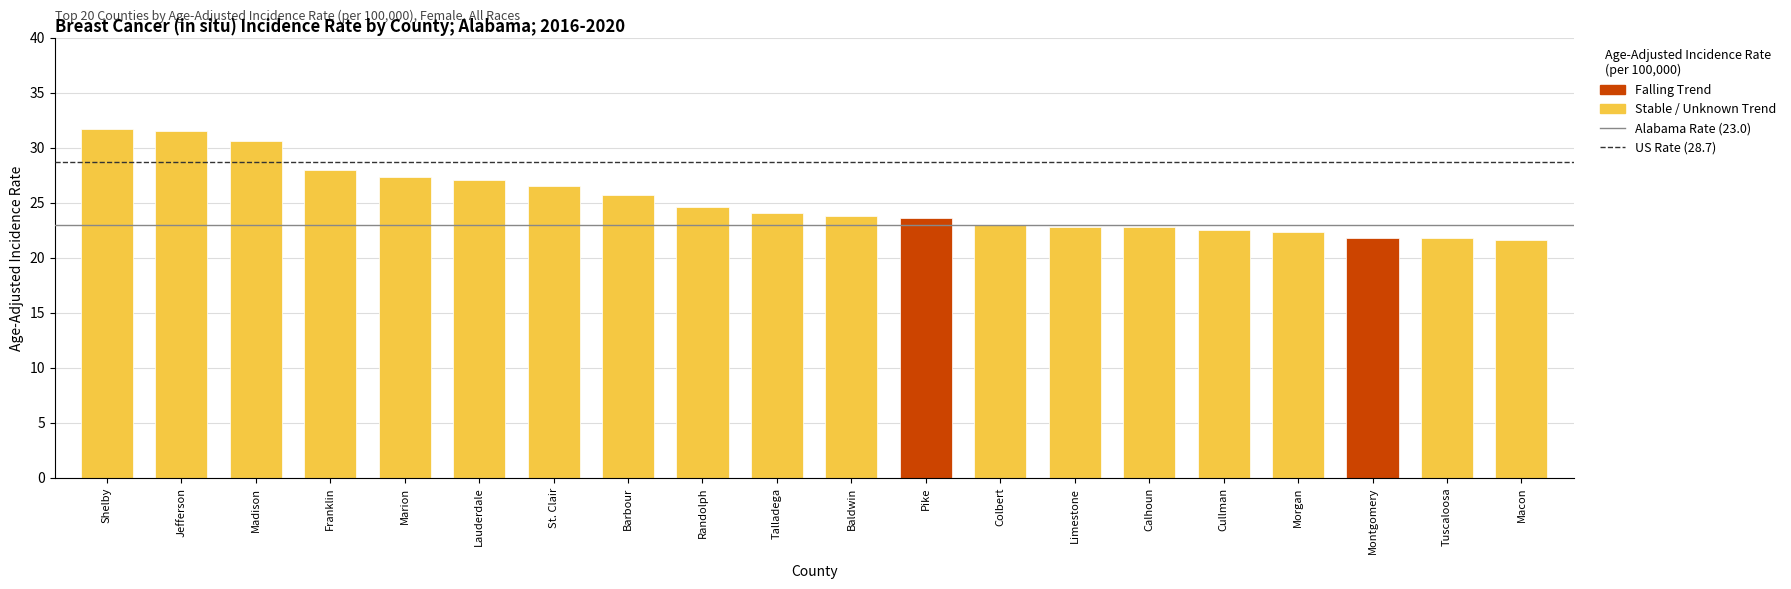

Between Morgan and Montgomery, which is larger?

Morgan